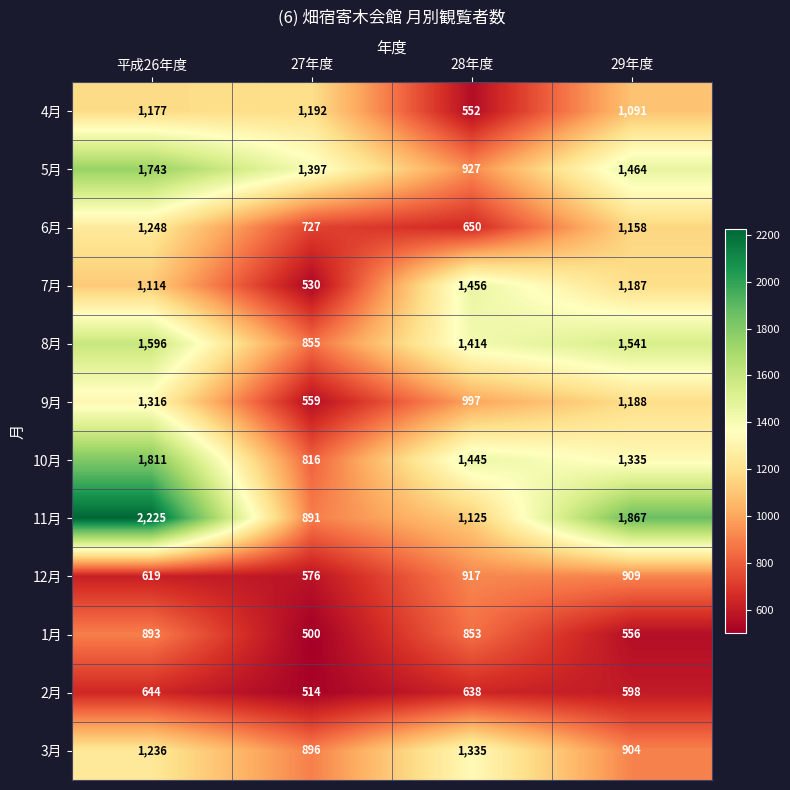

The 4月 series shows 1177 at 平成26年度. True or false?

True